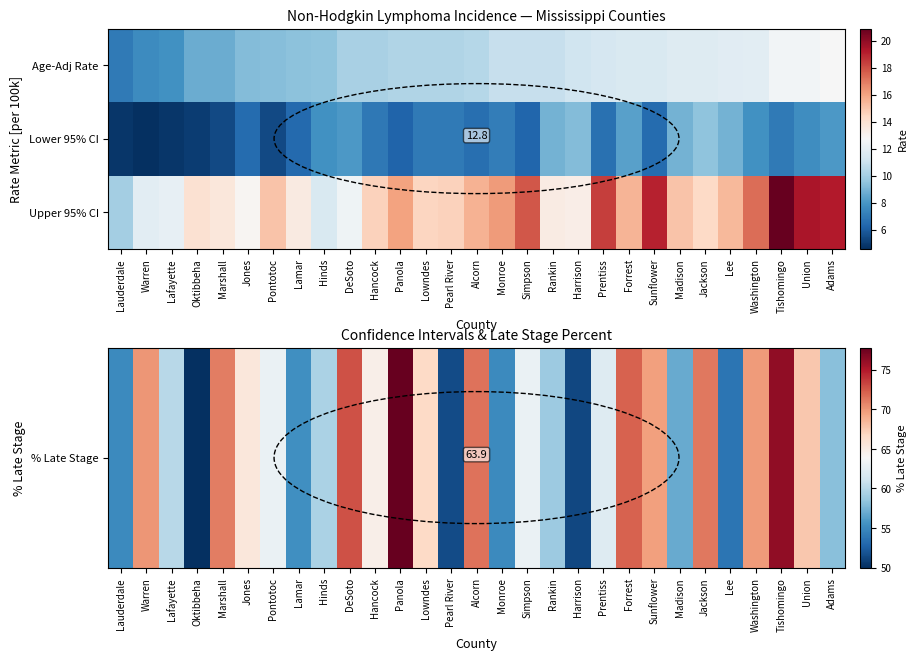

Is it true that Upper 95% CI equals 29.4 at Prentiss?

False